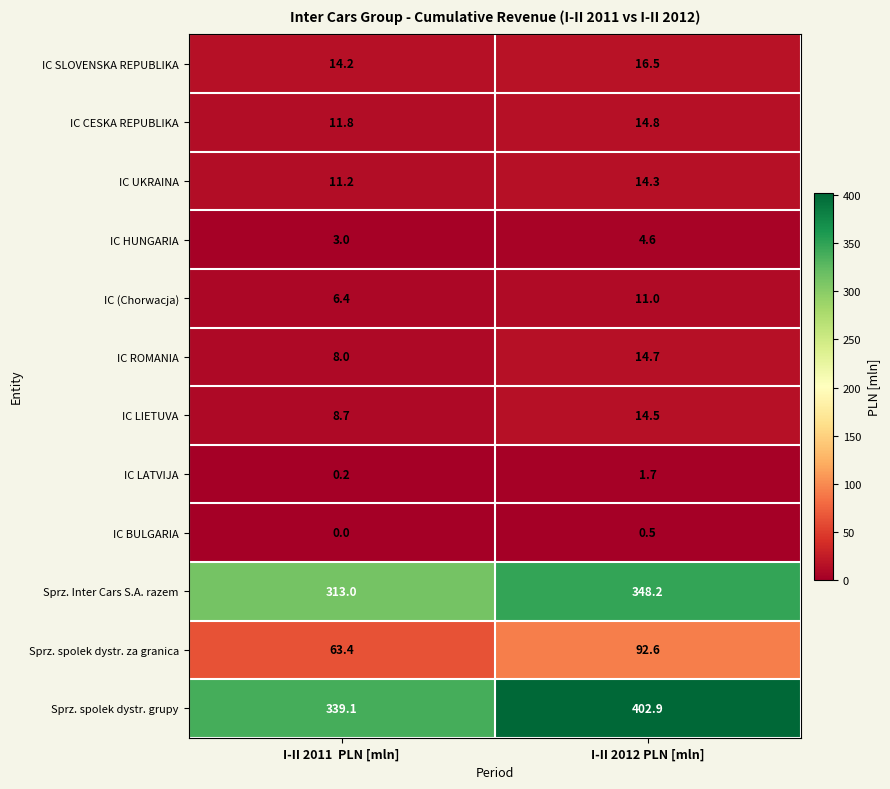

Which category has the lowest value across all series?

I-II 2011  PLN [mln]